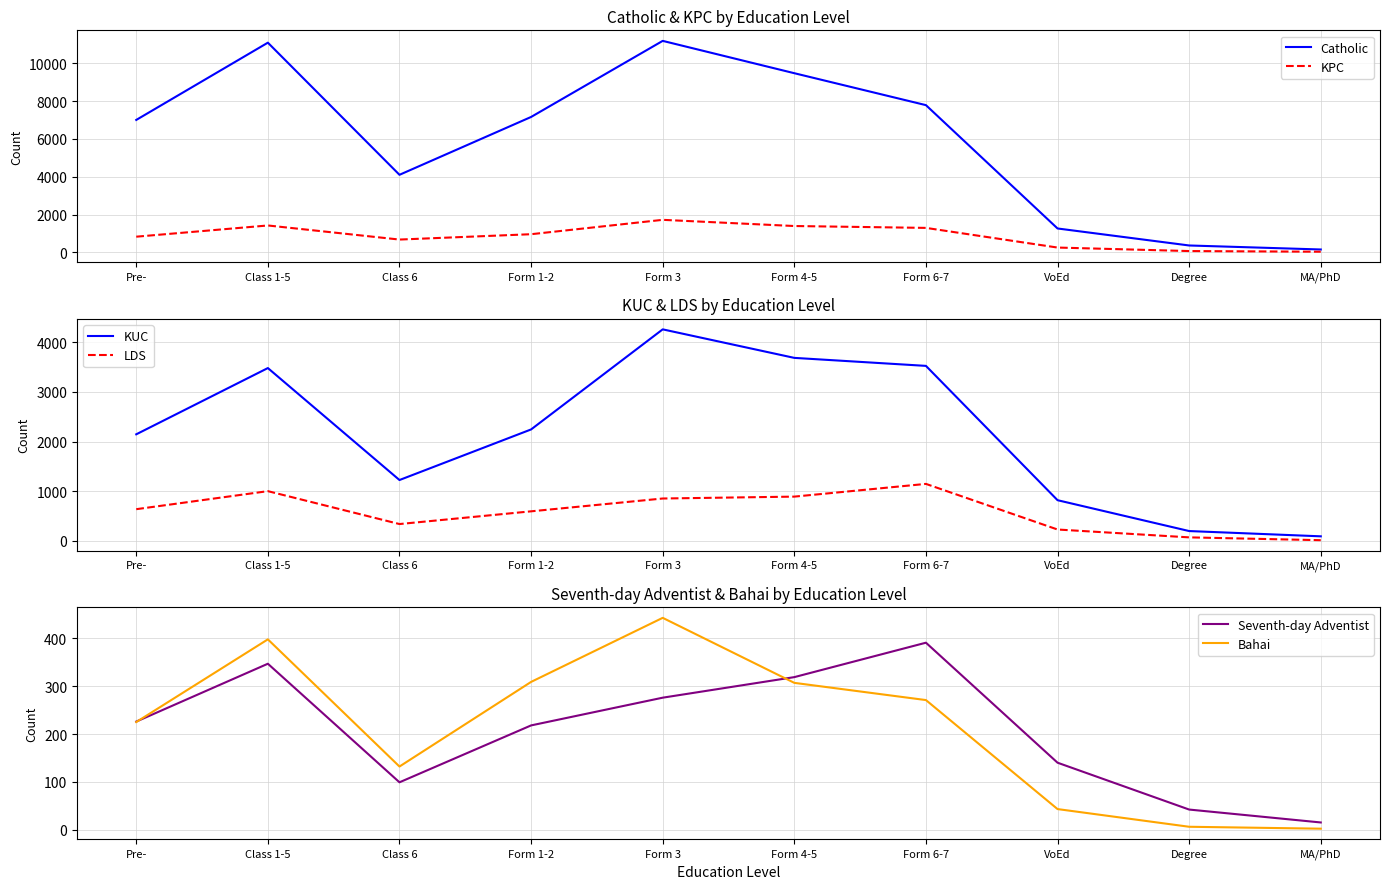

List the series in order of their peak value, lowest first.

Seventh-day Adventist, Bahai, LDS, KPC, KUC, Catholic